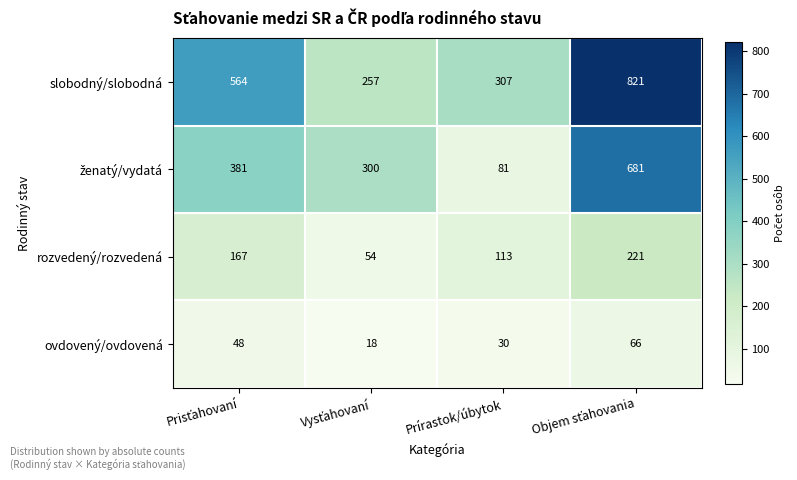

True or false: ovdovený/ovdovená has a value of 47 at Prírastok/úbytok.

False